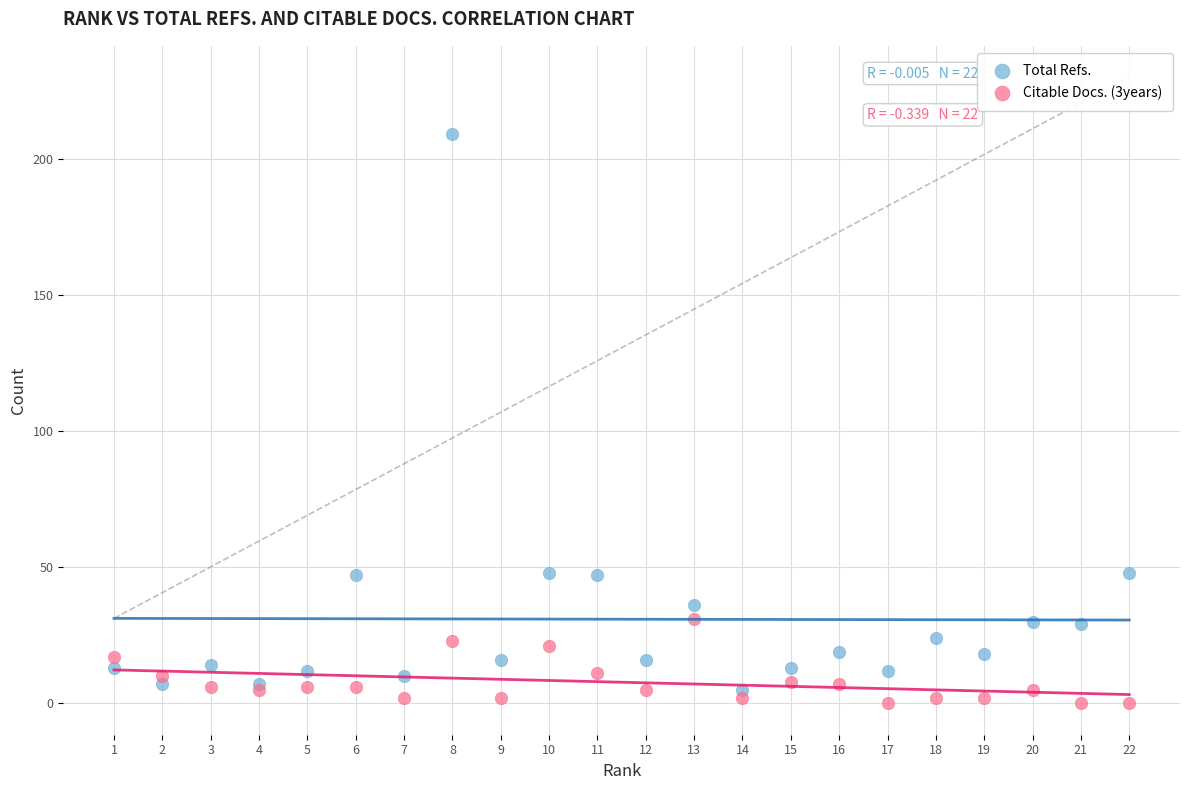

Which series contains the lowest Y value?

Citable Docs. (3years)